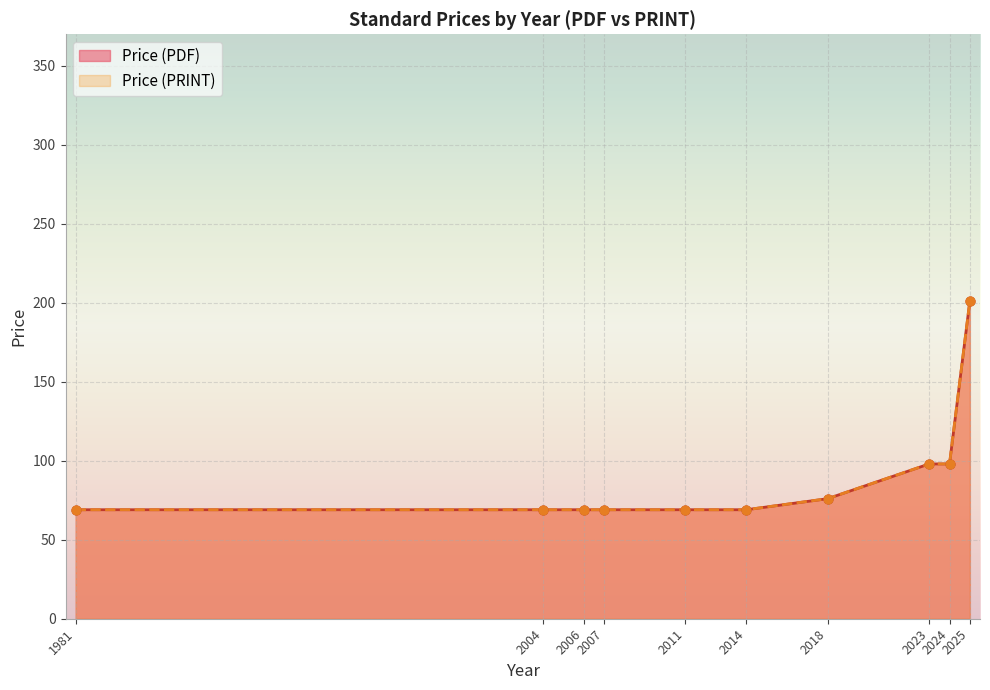

Which series has the largest total across all categories?

Price (PDF)